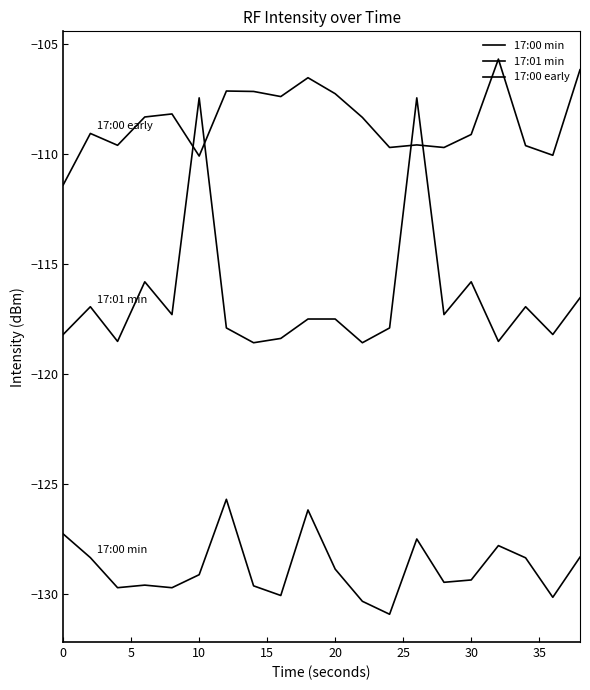

How many lines are shown in the chart?

3